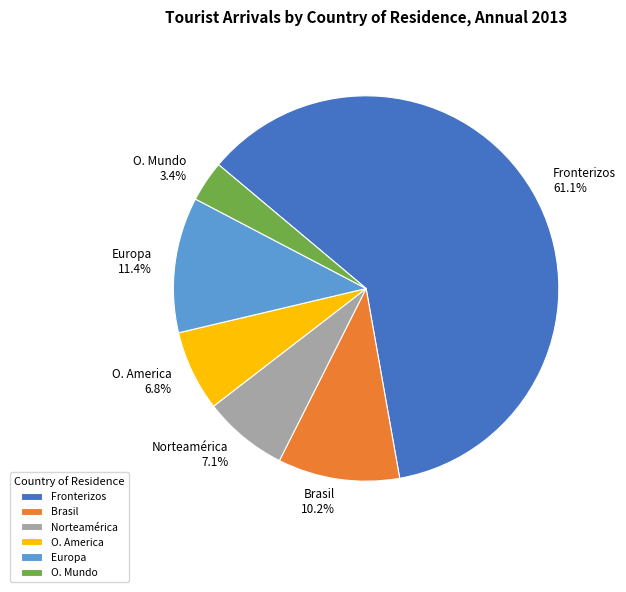

What is the largest slice in the pie chart?

Fronterizos